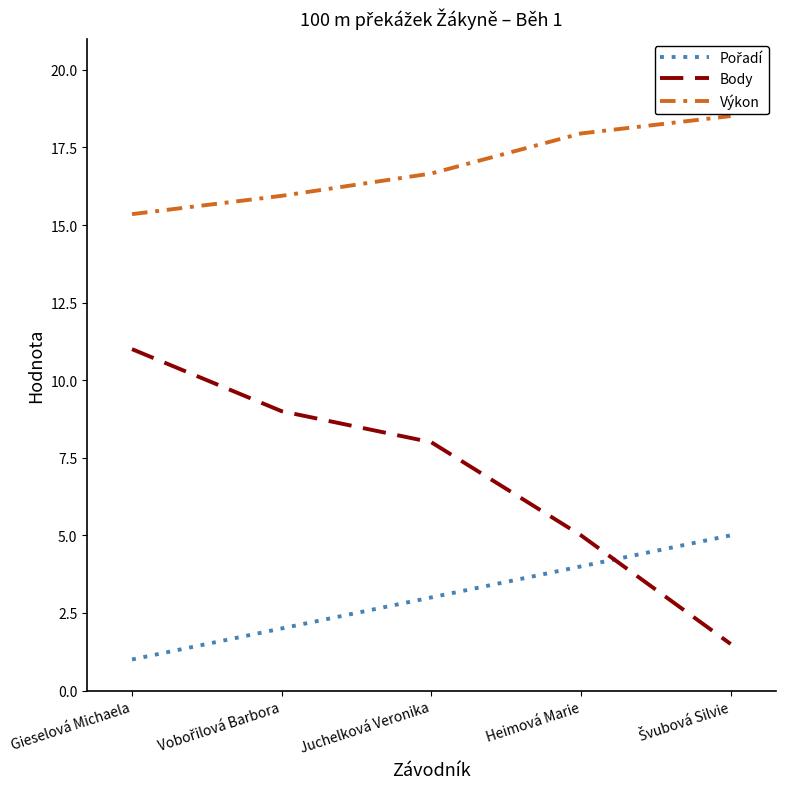

What is the sum of all Výkon values?

84.4